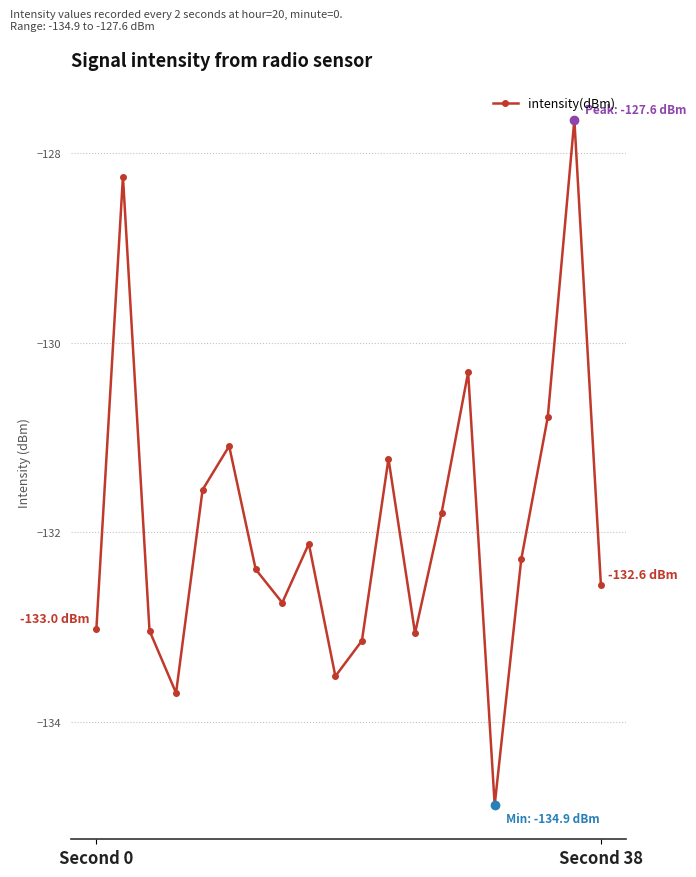

How many interior local peaks (higher than both neighbors) does the data have?

6